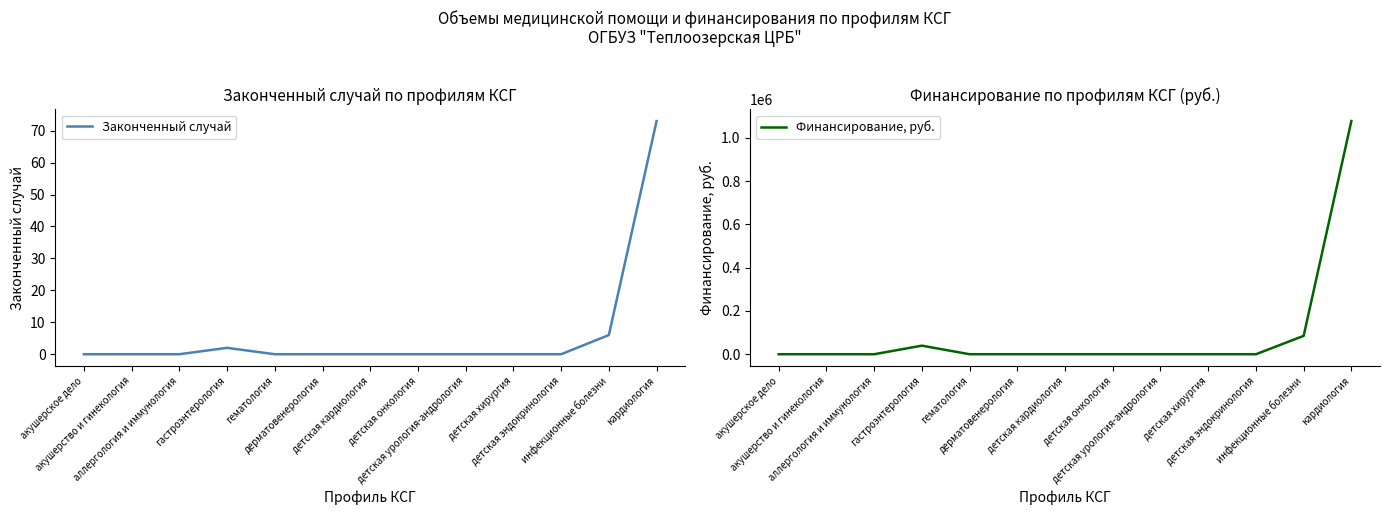

How many lines are shown in the chart?

2